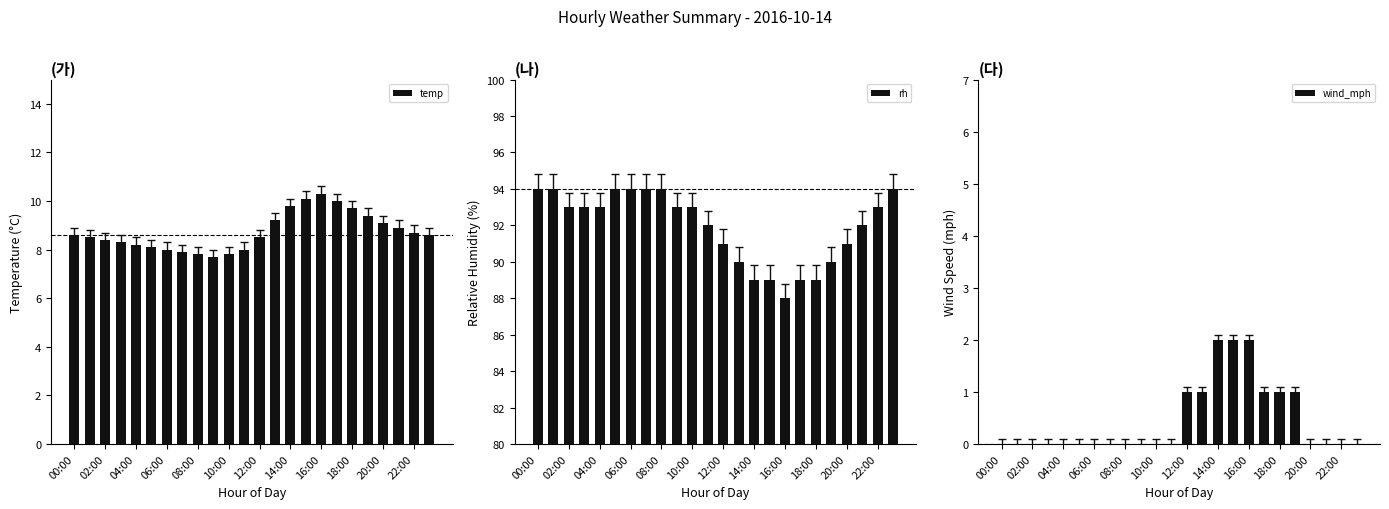

How many groups of bars are there?

24